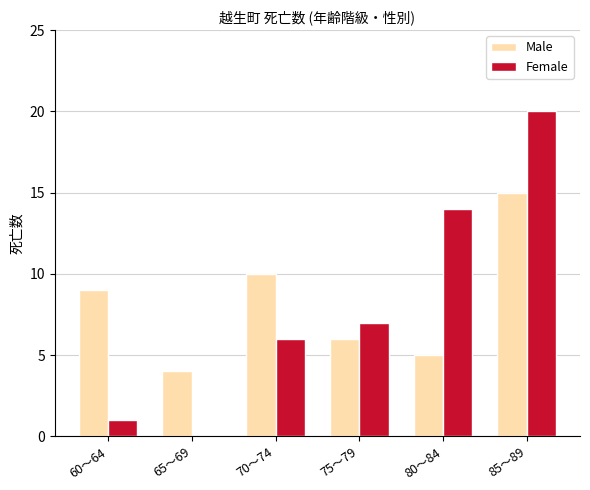

At which label does Female reach its peak?

85～89